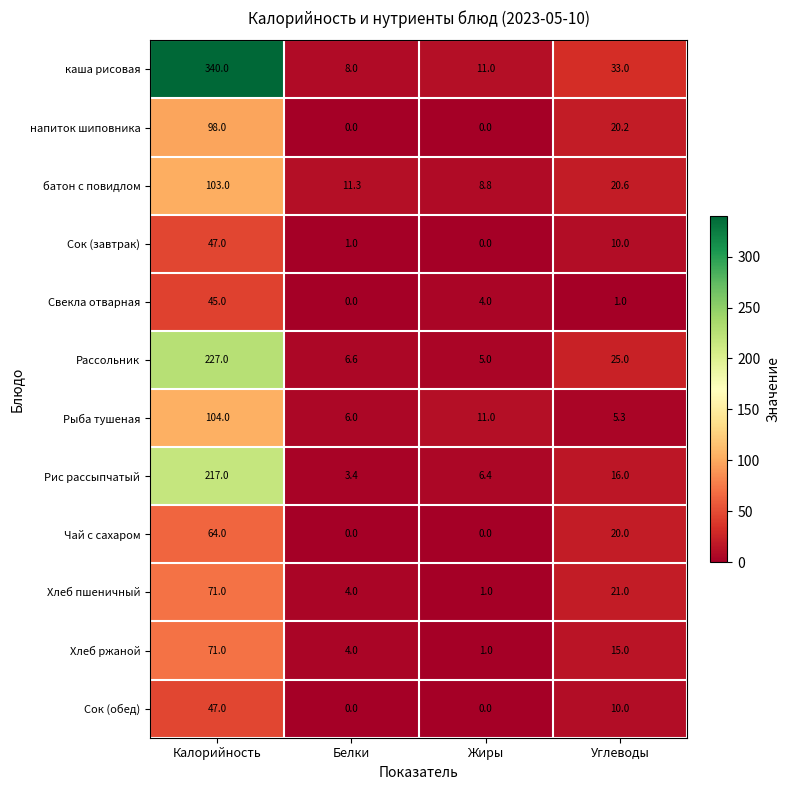

The value of каша рисовая at Углеводы is 55.3. True or false?

False